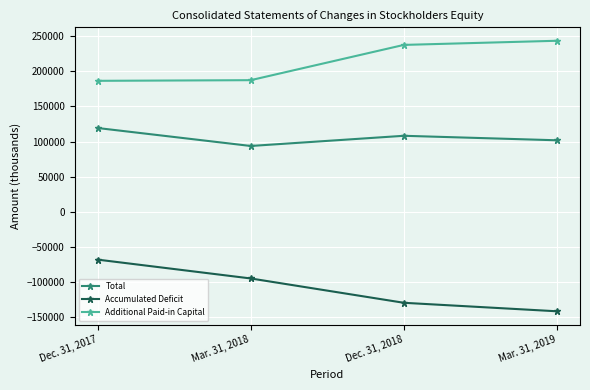

The value of Accumulated Deficit at Dec. 31, 2017 is -30940. True or false?

False